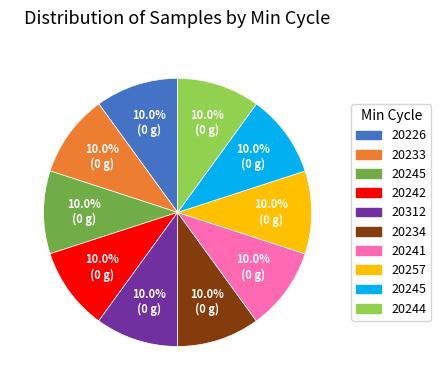

Is there any slice that represents more than half of the pie?

No